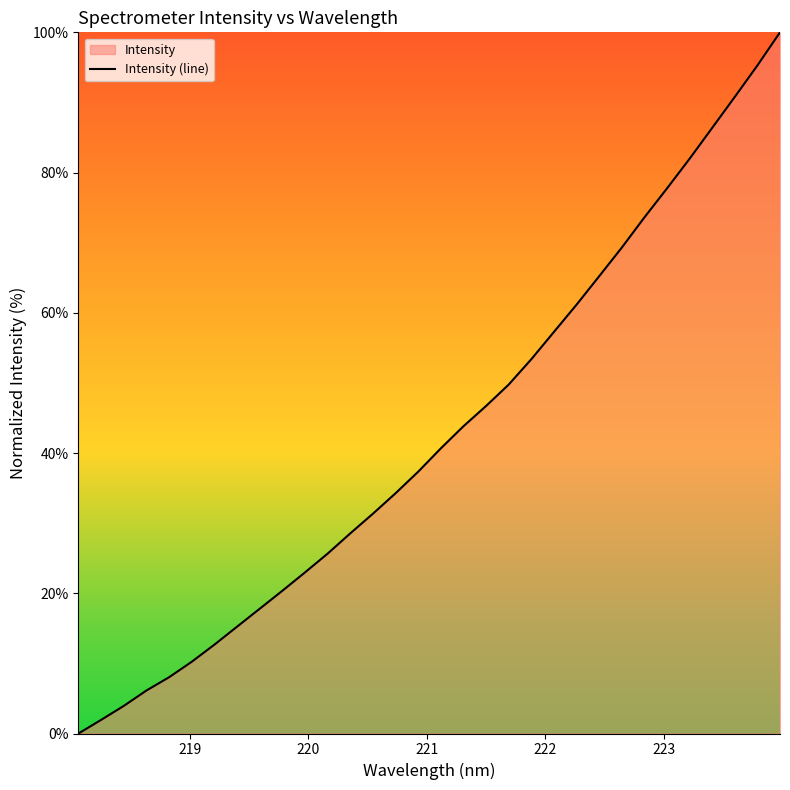

What is the maximum value shown in the chart?

100.0